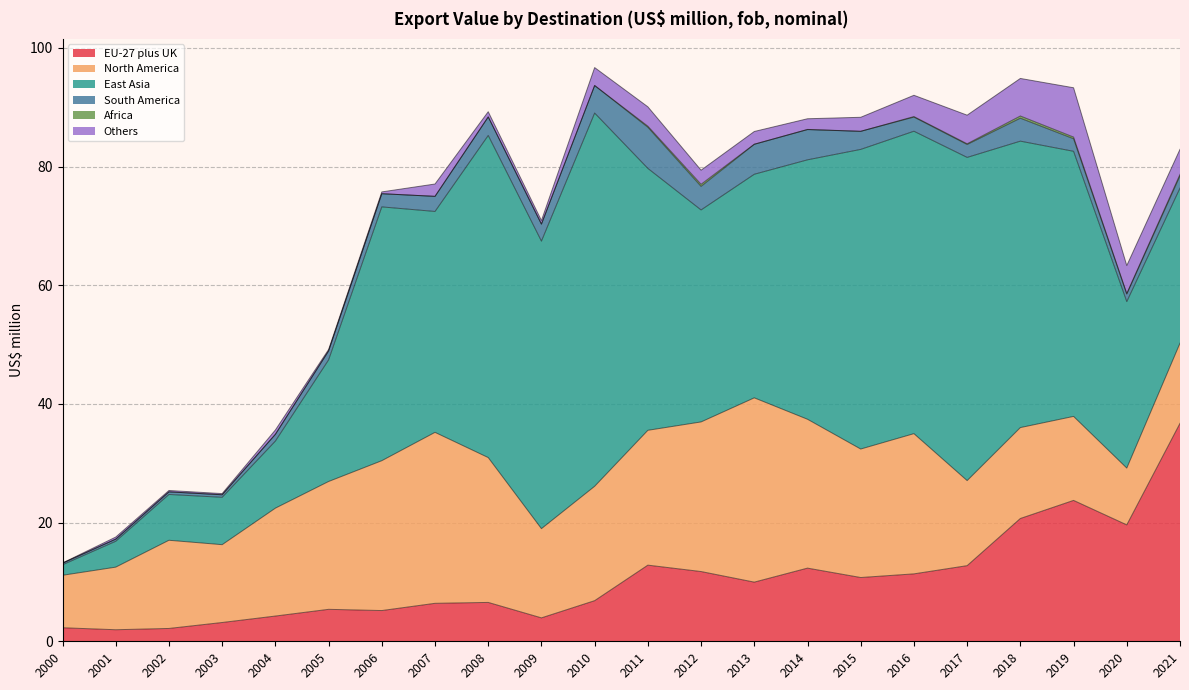

What value does the South America series have at 2014?

5.1